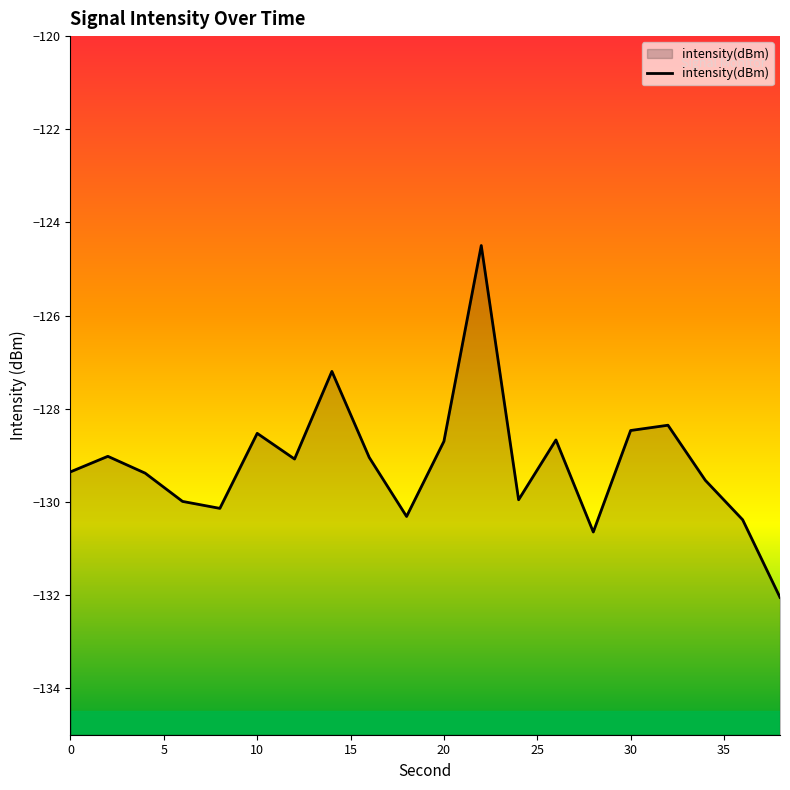

What is the difference between the maximum and minimum values?

7.6